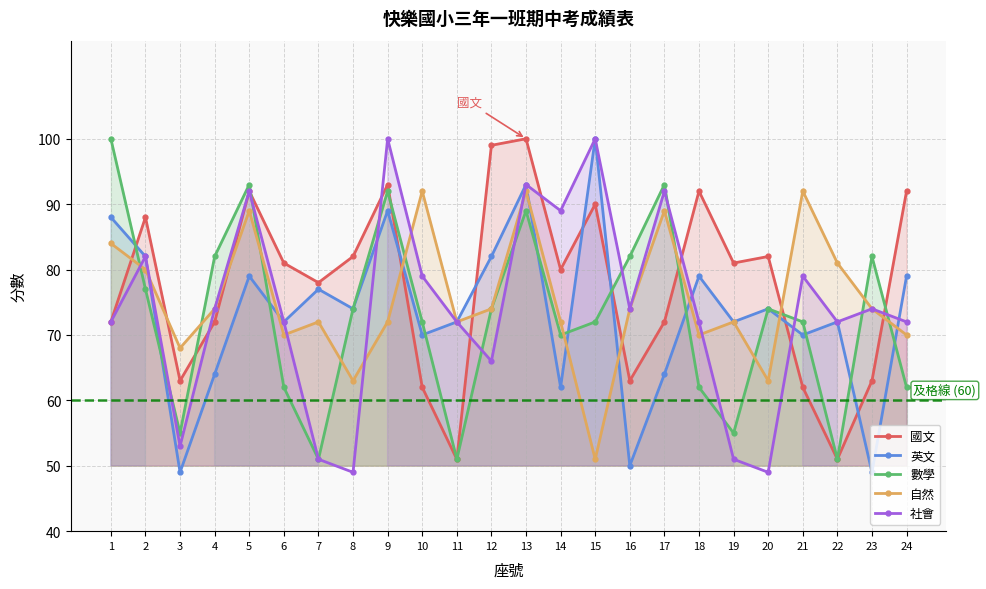

How many data points does each series have?

24